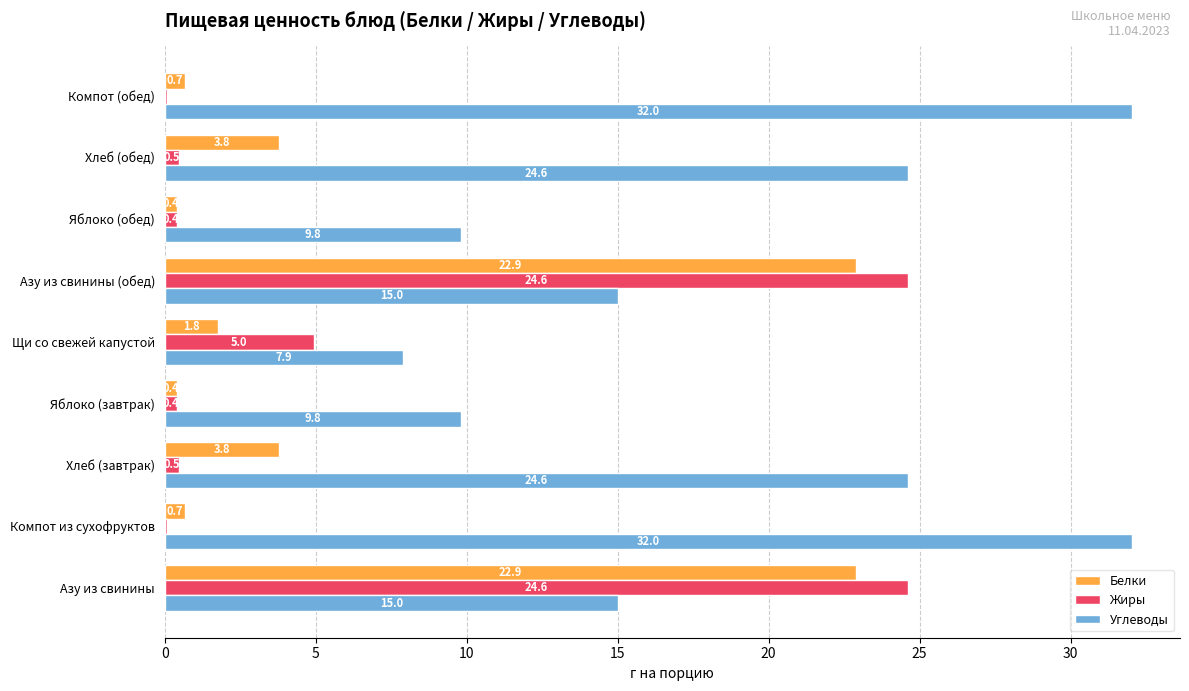

What is the sum of the Белки values at Азу из свинины and Хлеб (обед)?

26.7